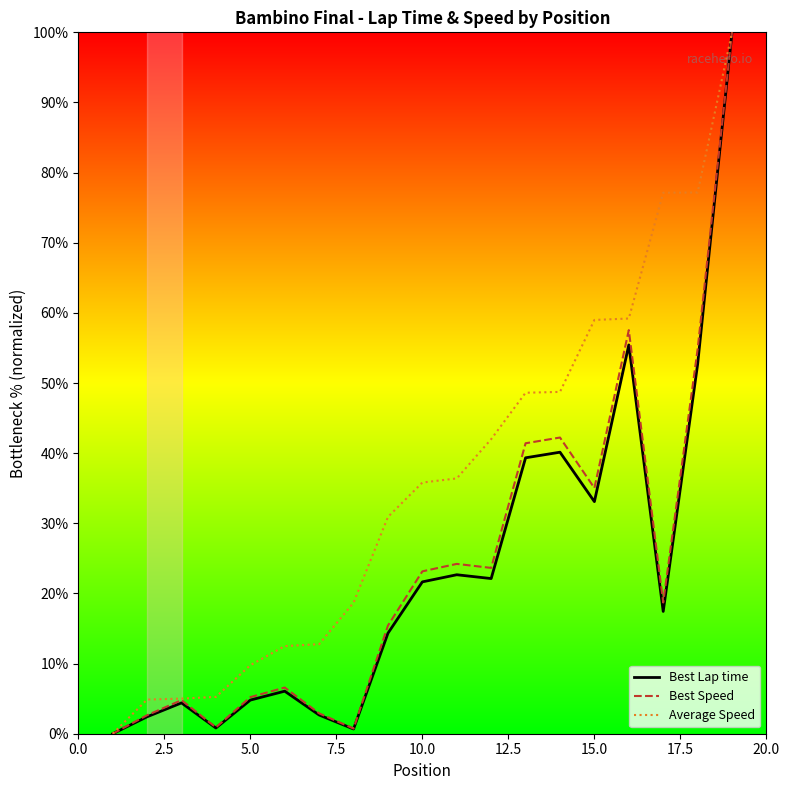

What are all the series names shown in the legend?

Best Lap time, Best Speed, Average Speed